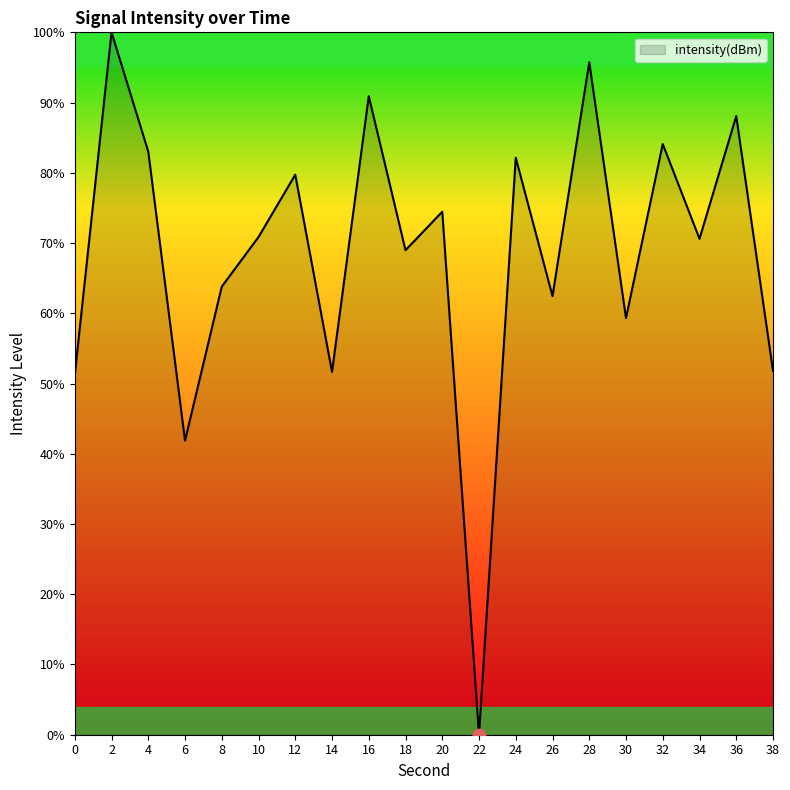

What is the change in value from 4 to 24?

-0.9